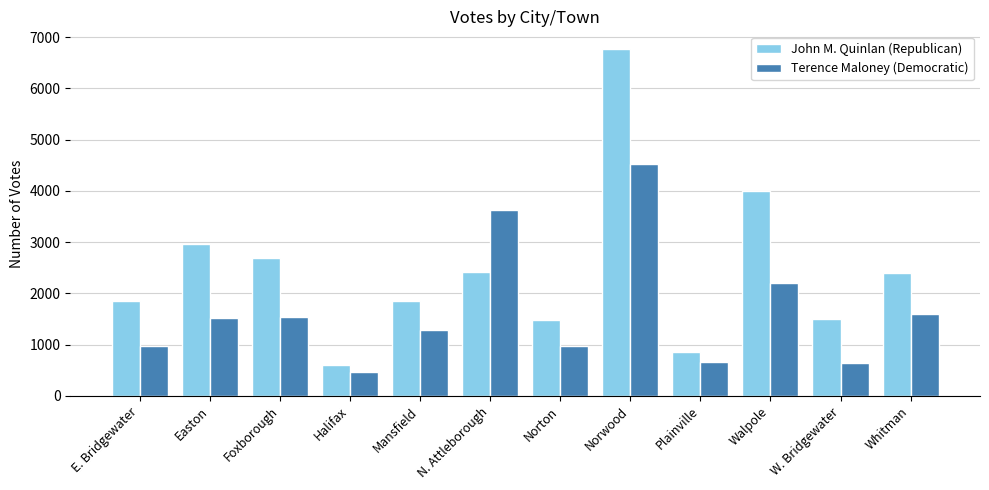

List the series in order of their overall mean, highest first.

John M. Quinlan (Republican), Terence Maloney (Democratic)